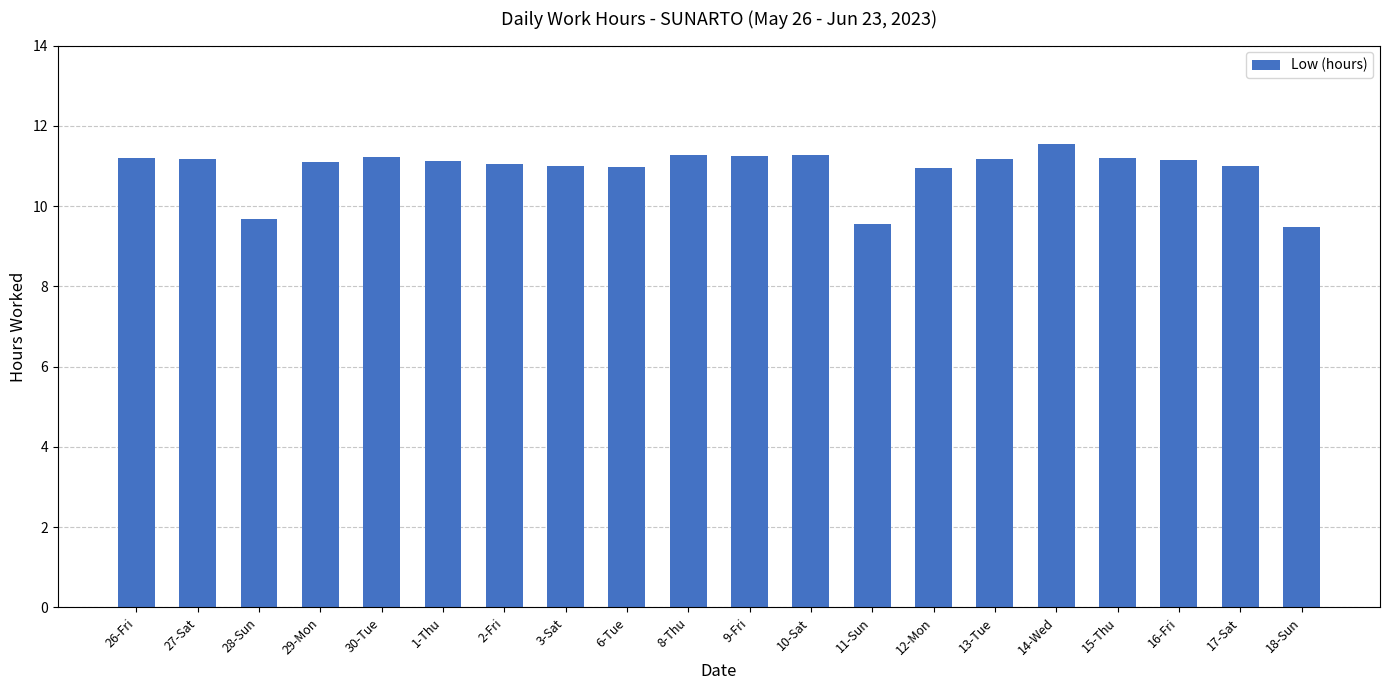

Count the number of data series in this chart.

1